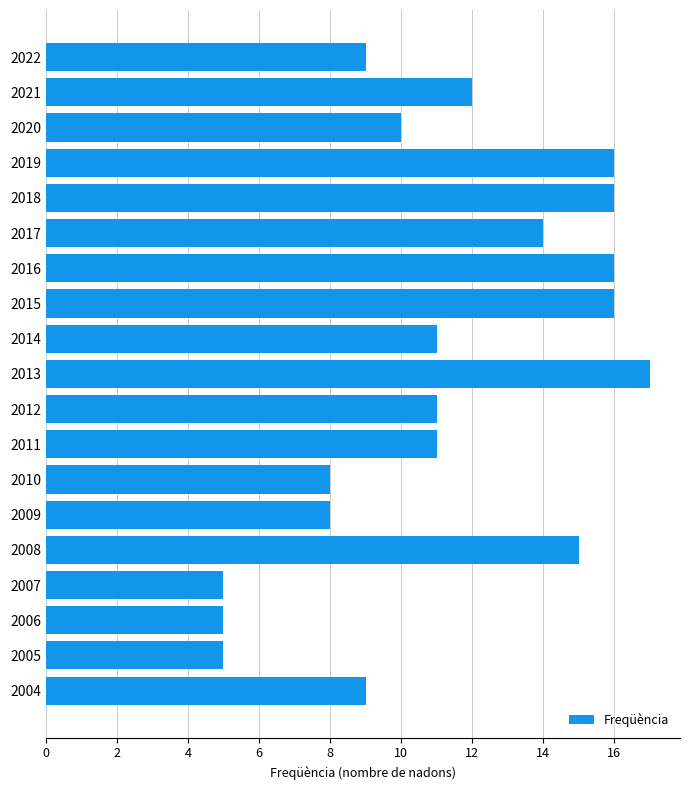

Read the value at 2011.

11